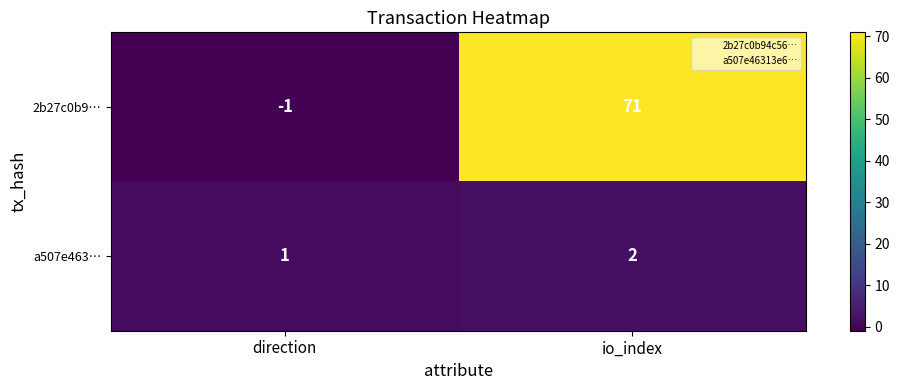

Reading left to right, list all the values displayed in this chart.

2b27c0b9…: direction=-1	io_index=71
a507e463…: direction=1	io_index=2